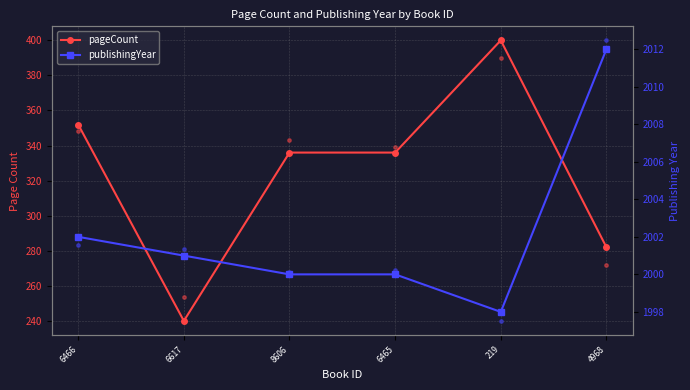

What are all the series names shown in the legend?

pageCount, publishingYear